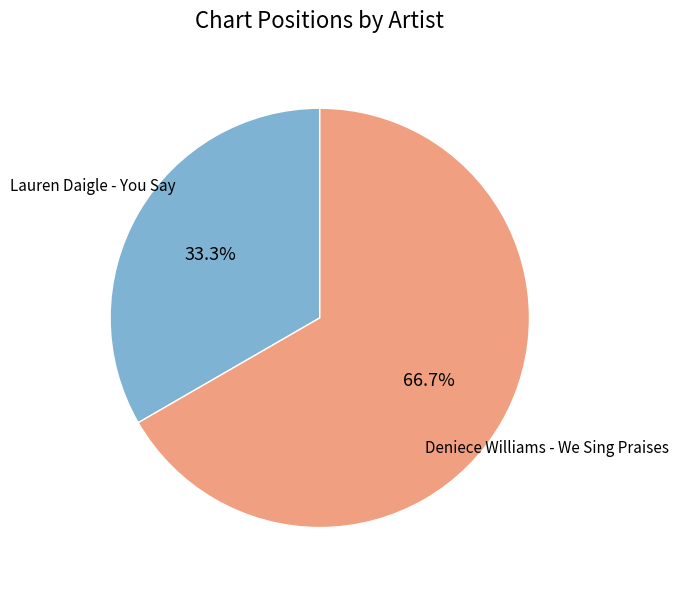

Rank the categories by value from highest to lowest.

Deniece Williams - We Sing Praises, Lauren Daigle - You Say